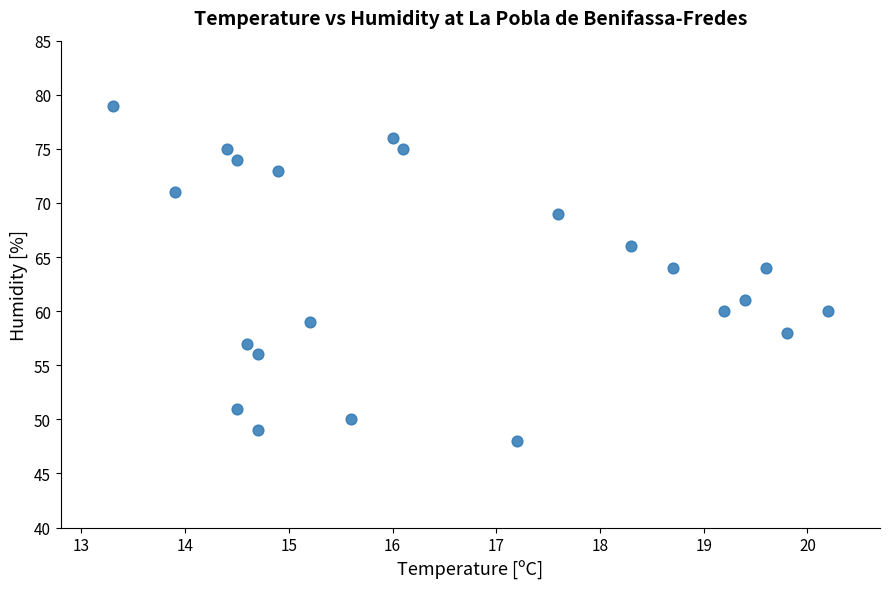

What is the range of Y values (max minus min)?

31